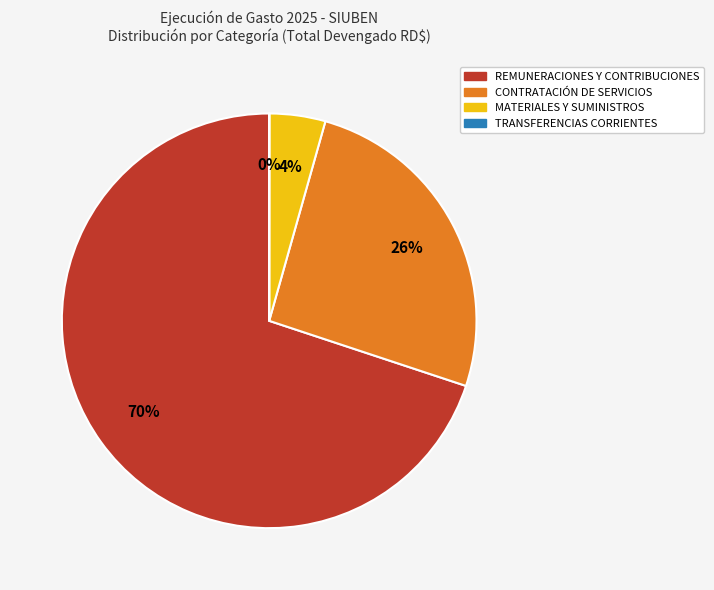

Which category accounts for the majority?

REMUNERACIONES Y CONTRIBUCIONES